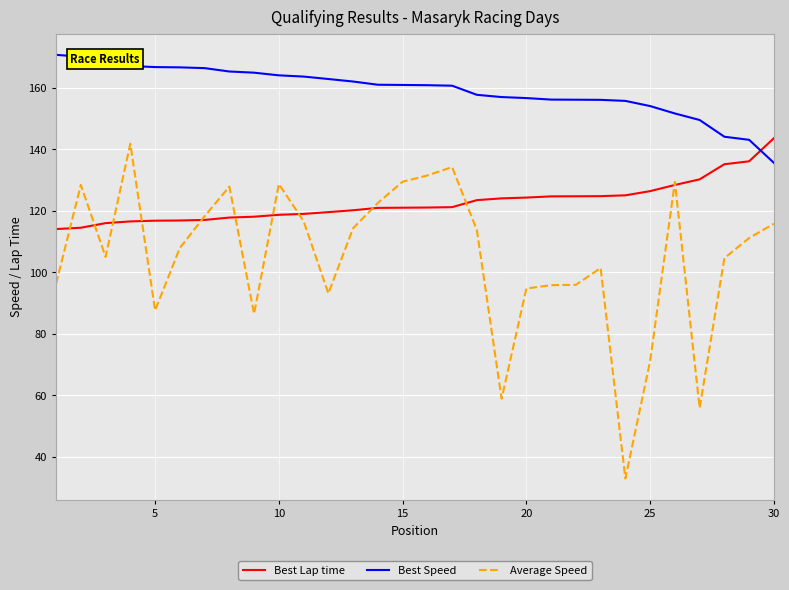

List the series in order of their peak value, lowest first.

Average Speed, Best Lap time, Best Speed